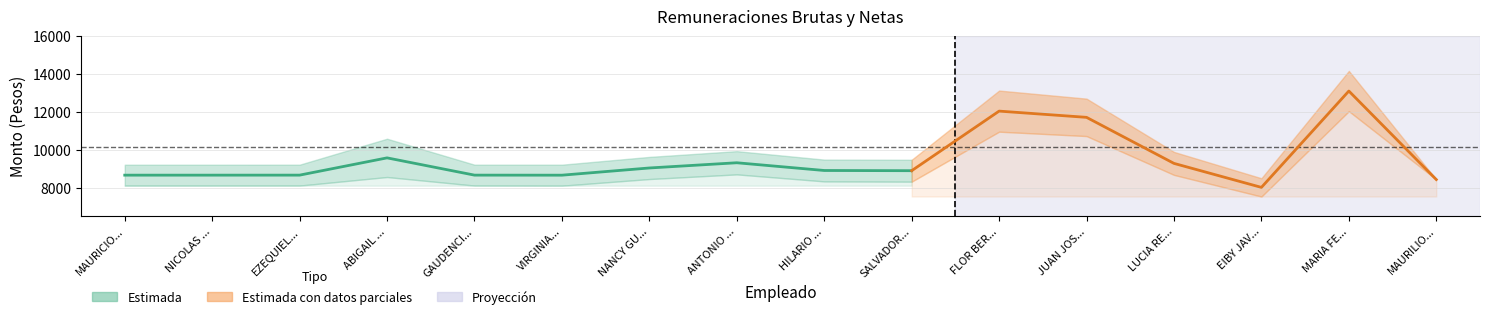

Between GAUDENCIO DE LA CRUZ and NANCY GUADALUPE CRUZ, which is larger?

NANCY GUADALUPE CRUZ